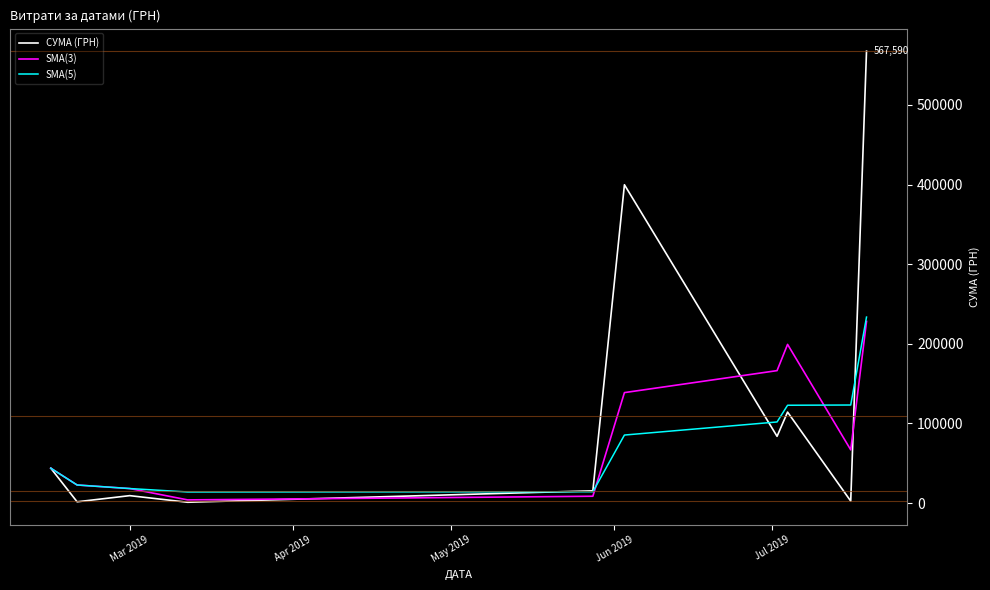

Which series has the largest total across all categories?

СУМА (ГРН)